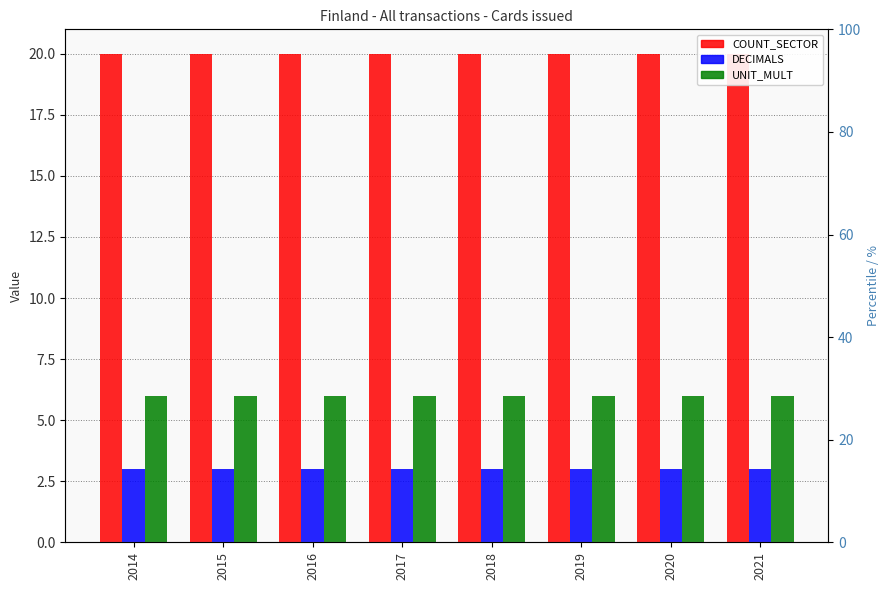

Which series has the largest total across all categories?

COUNT_SECTOR